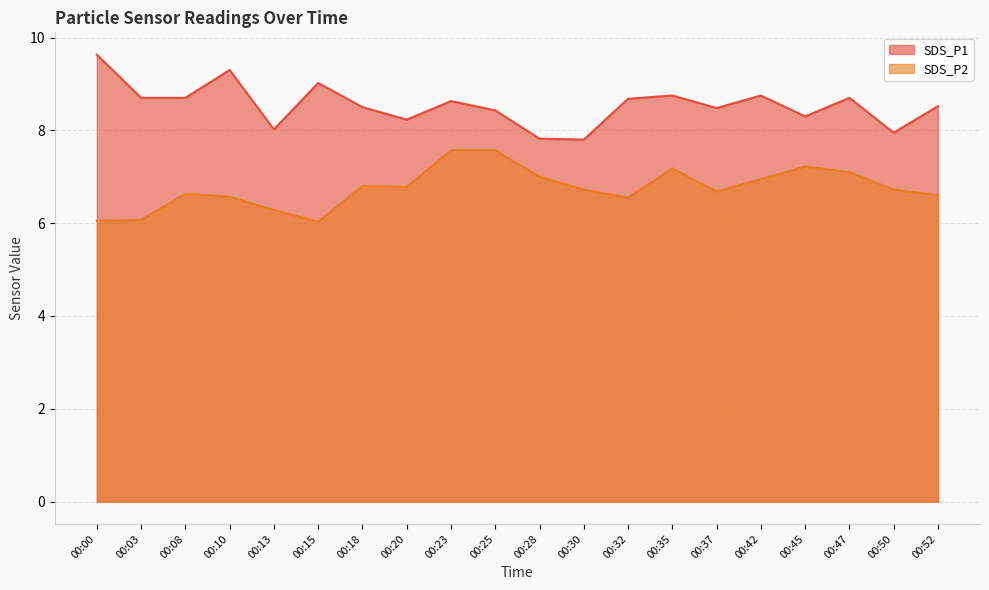

The SDS_P1 series shows 11.3 at 00:45. True or false?

False